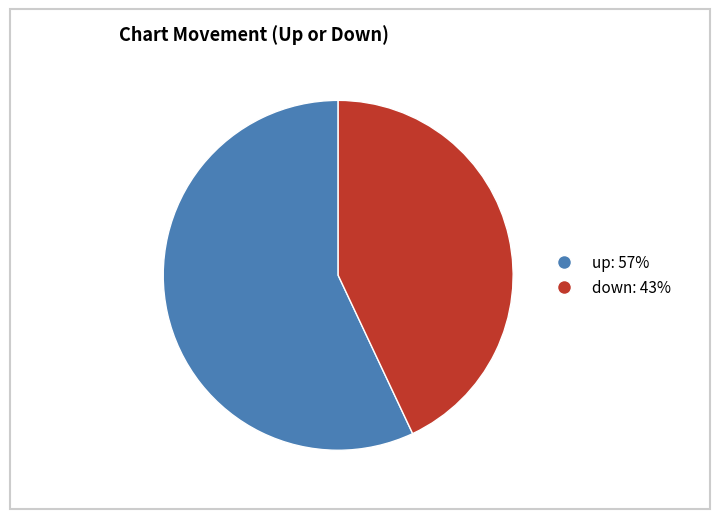

Approximately how many times larger is the value at down compared to up?

0.8